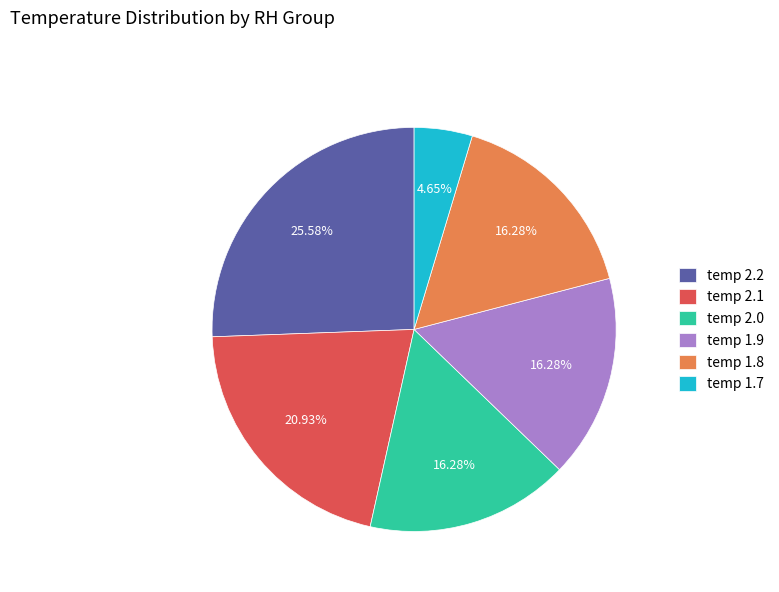

Does any single category account for the majority?

No